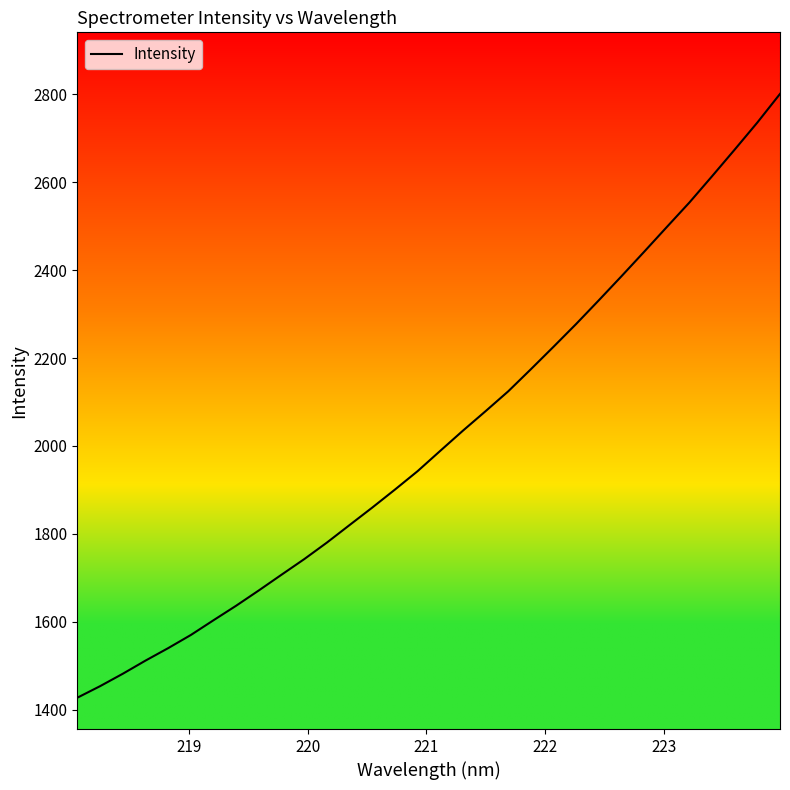

What is the difference between the maximum and minimum values?

1373.5